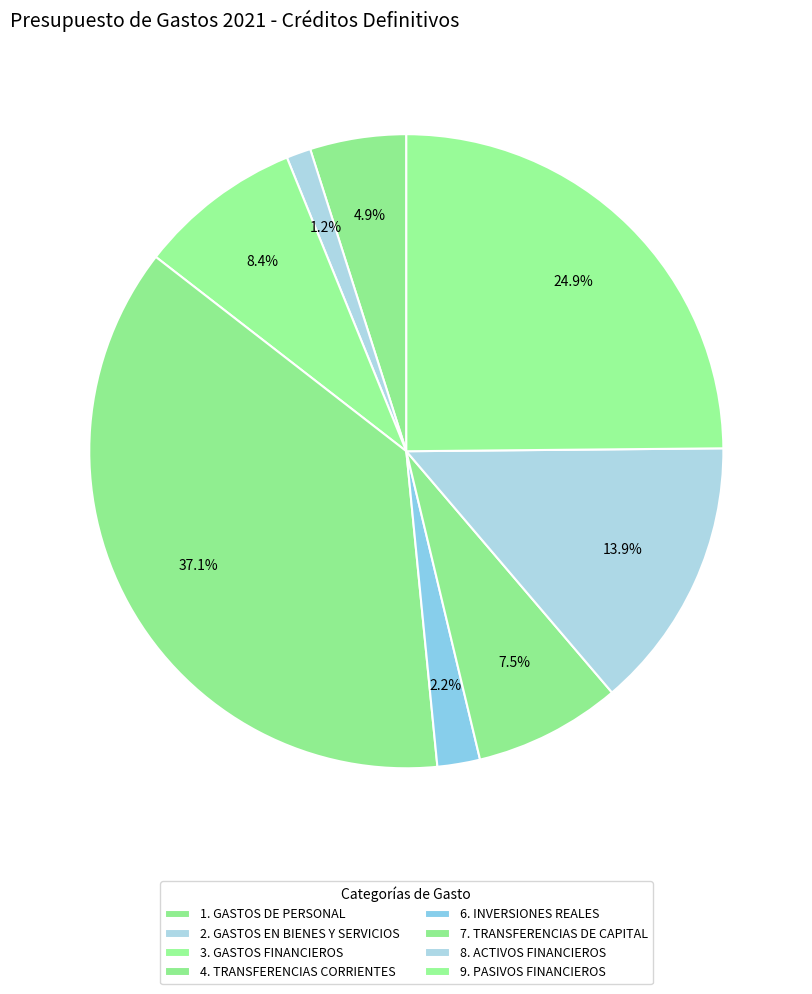

What is the change in value from 1. GASTOS DE PERSONAL to 2. GASTOS EN BIENES Y SERVICIOS?

-13894193